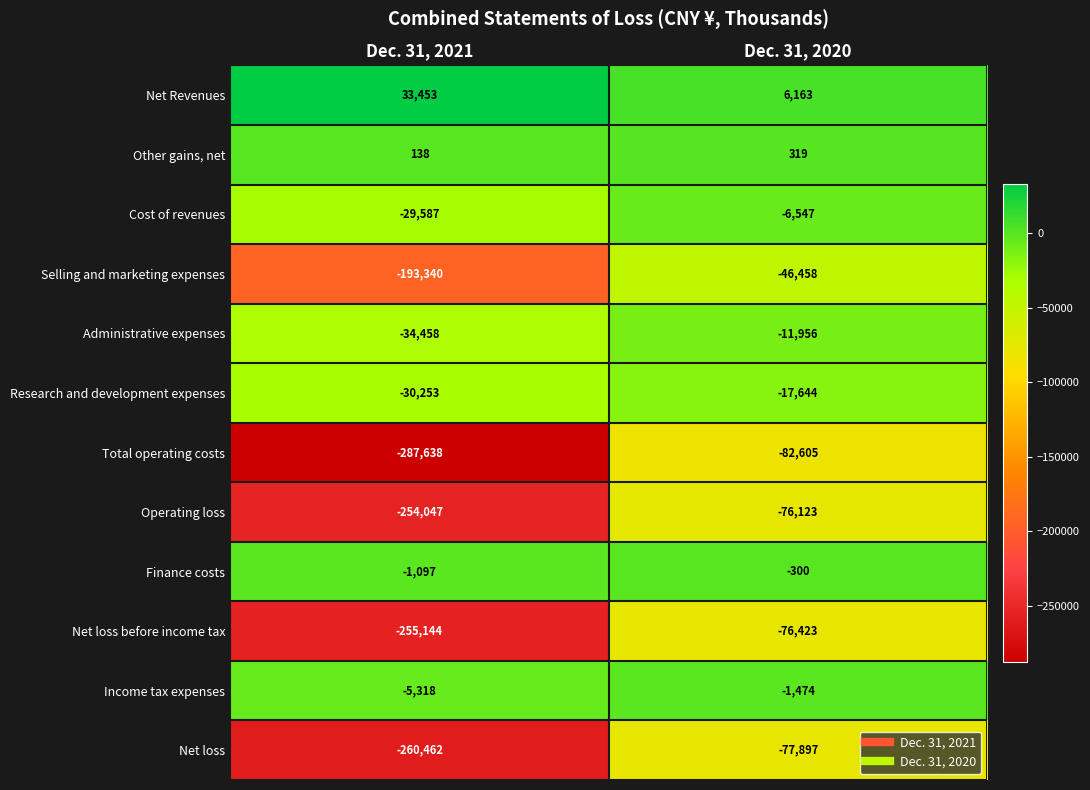

Which label corresponds to the smallest value in the chart?

Dec. 31, 2021